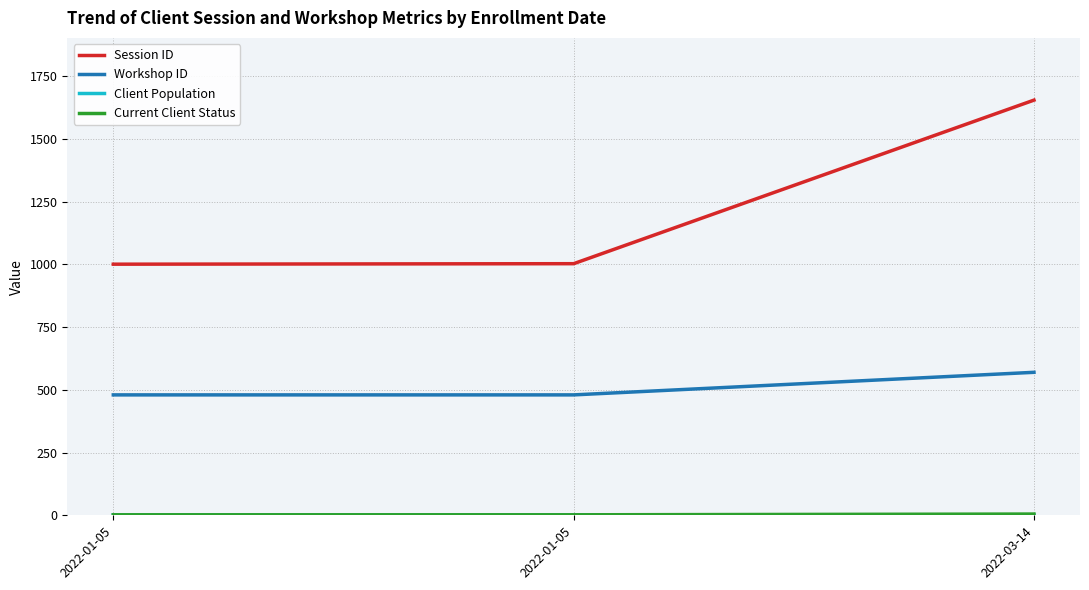

True or false: Current Client Status has a value of 0 at 2022-01-05.

False